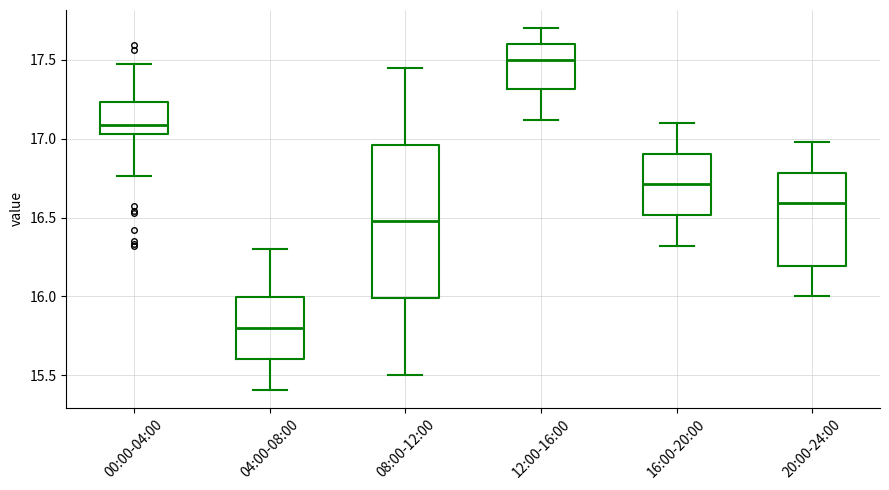

Comparing the boxes themselves (not the whiskers), which one is the tallest?

08:00-12:00